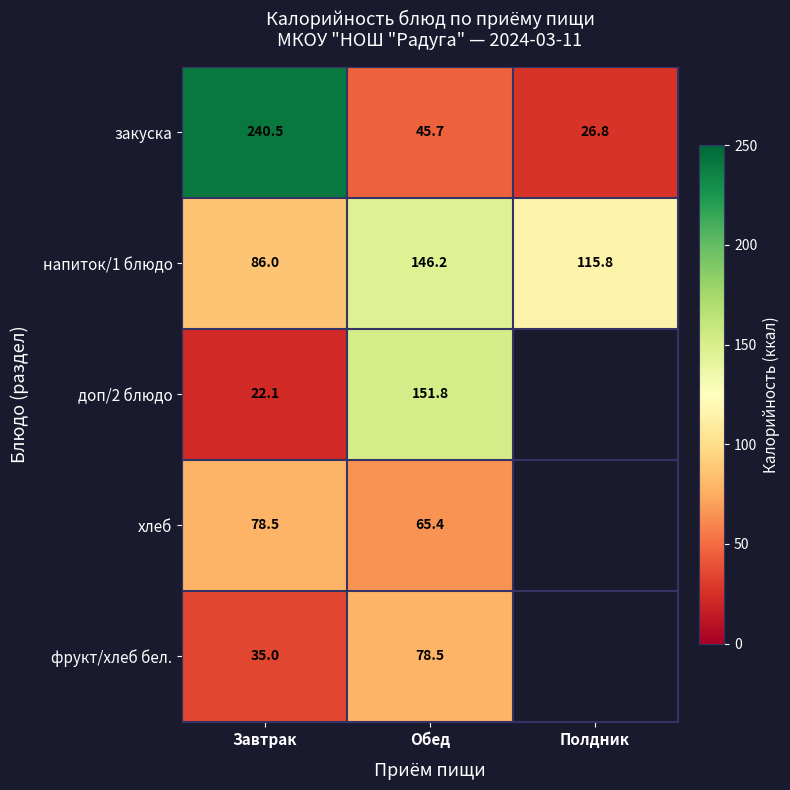

What value does the закуска series have at Завтрак?

240.5